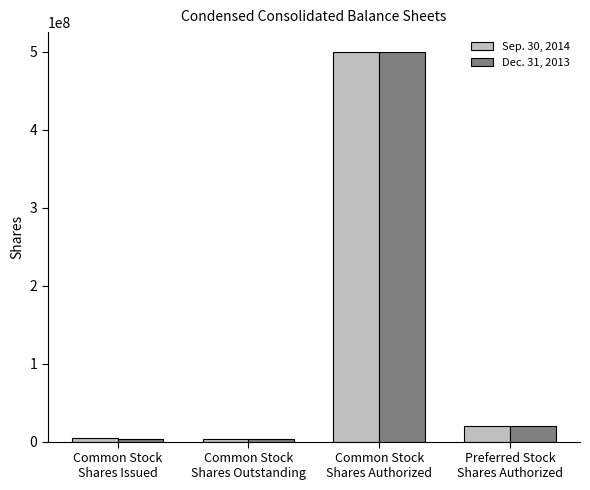

What is the sum of all Dec. 31, 2013 values?

527200000